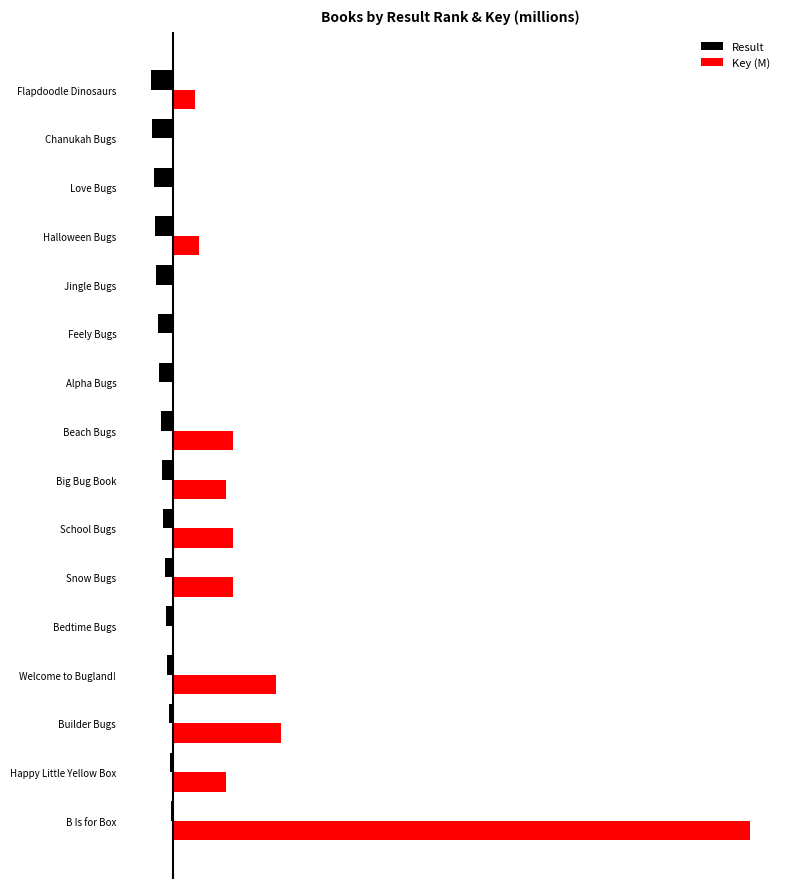

What are all the series names shown in the legend?

Result, Key (M)